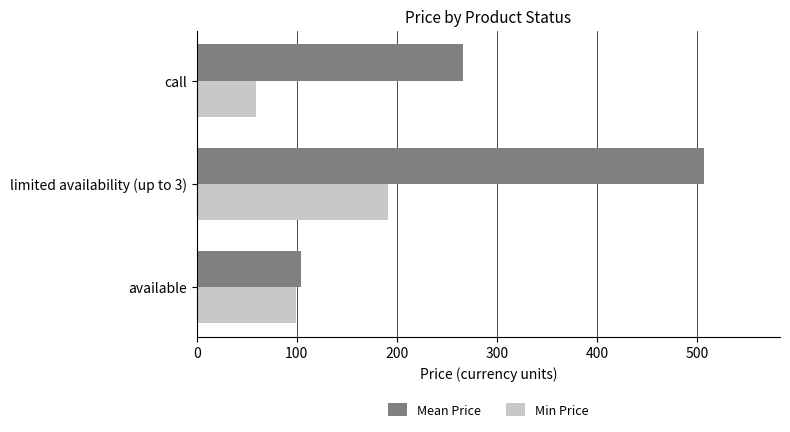

The value of Min Price at limited availability (up to 3) is 191.4. True or false?

True